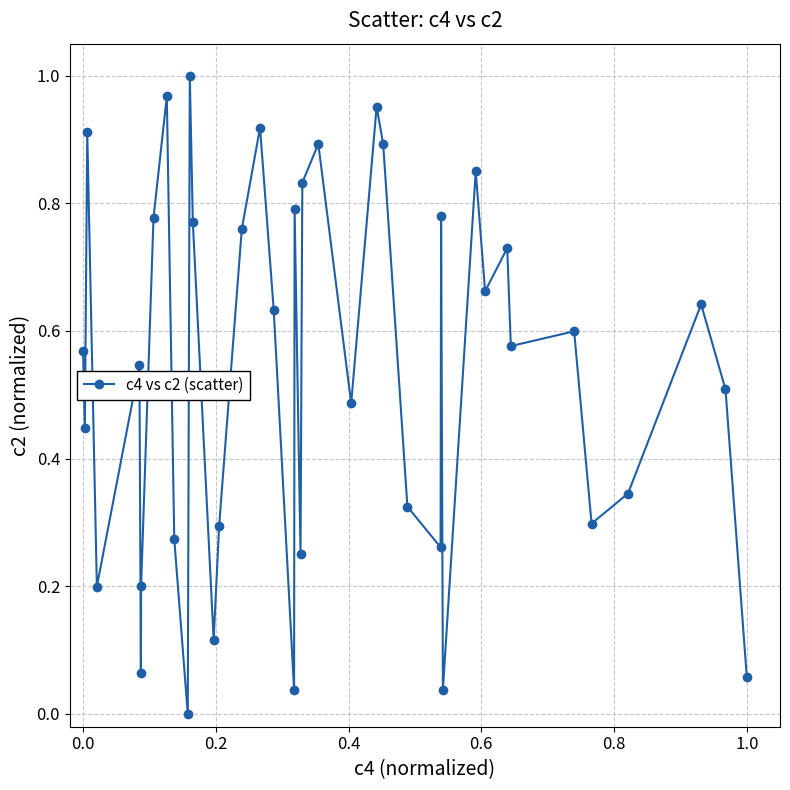

How many points are lower than both their immediate neighbors (excluding endpoints)?

13